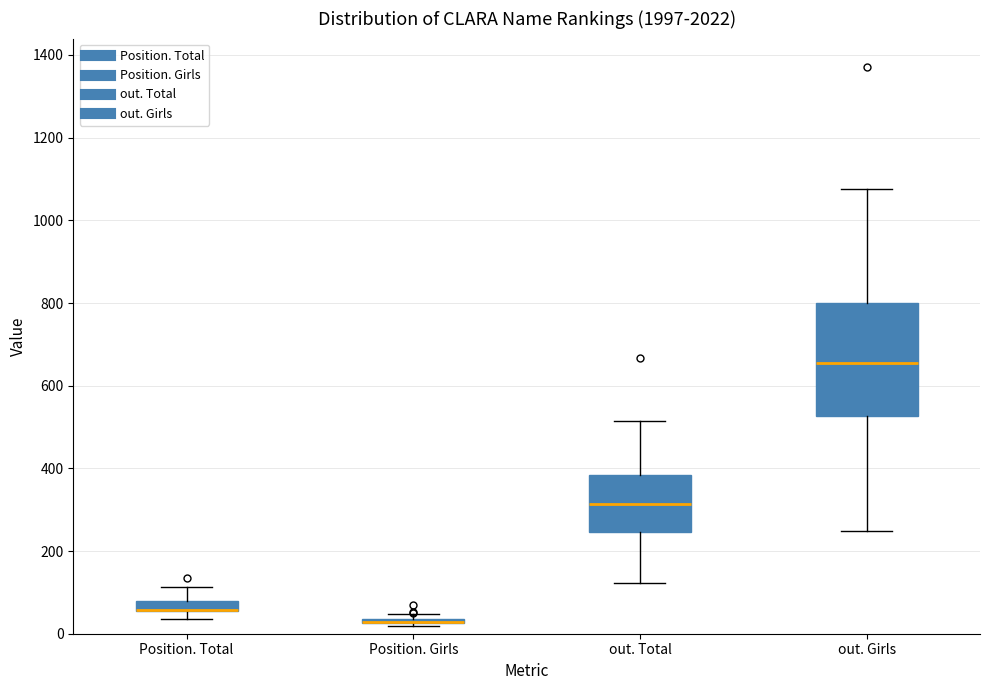

Comparing the boxes themselves (not the whiskers), which one is the tallest?

out. Girls